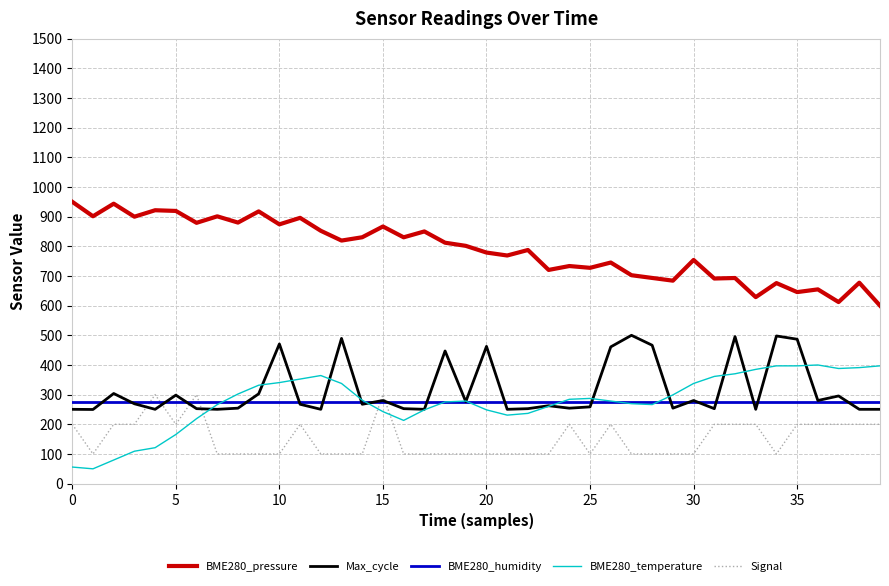

Which series ends up on top after the final intersection of Max_cycle and Signal?

Max_cycle